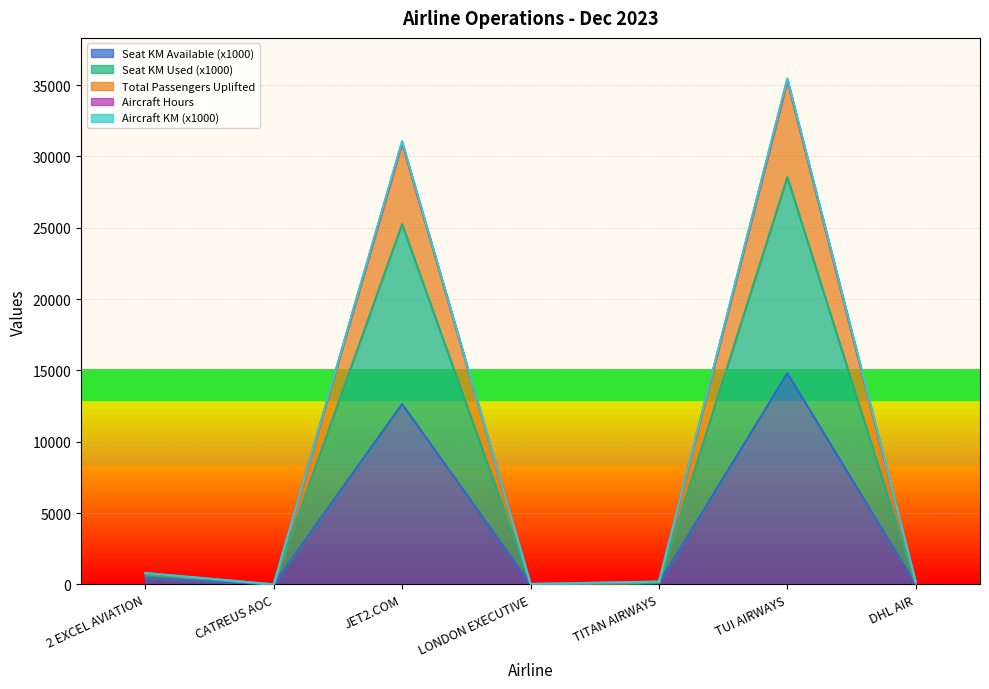

True or false: total_passengers_uplifted and seat_km_available_x1000 intersect in this chart.

False